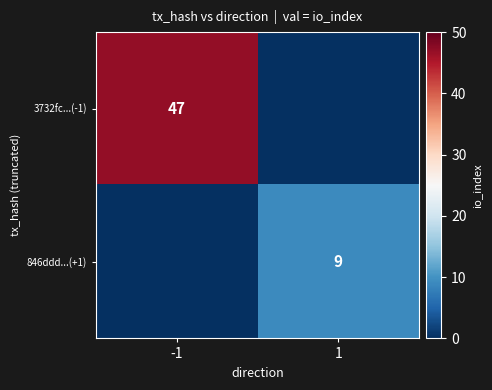

Is it true that 3732fc...(-1) equals 82 at -1?

False